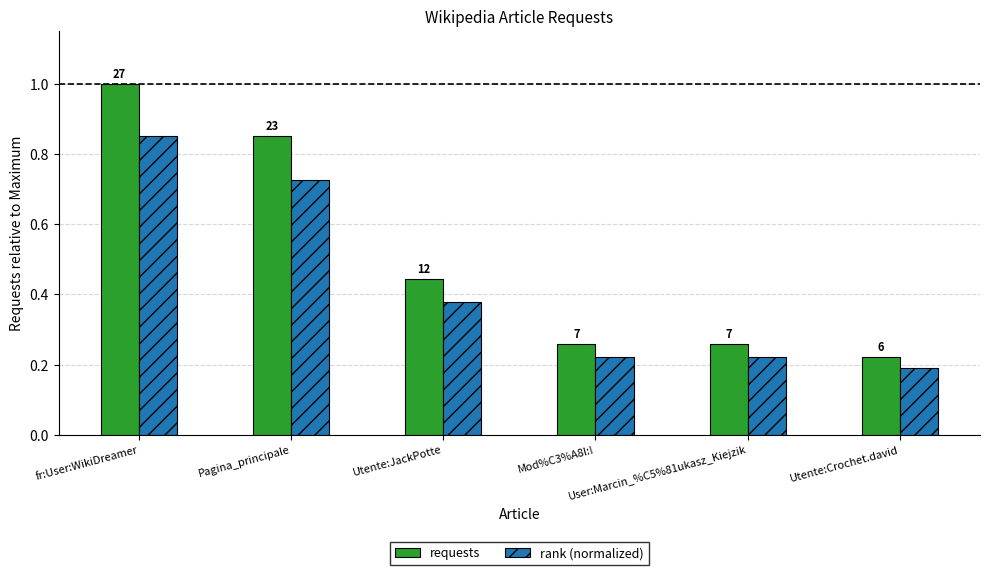

Are the bars horizontal?

No